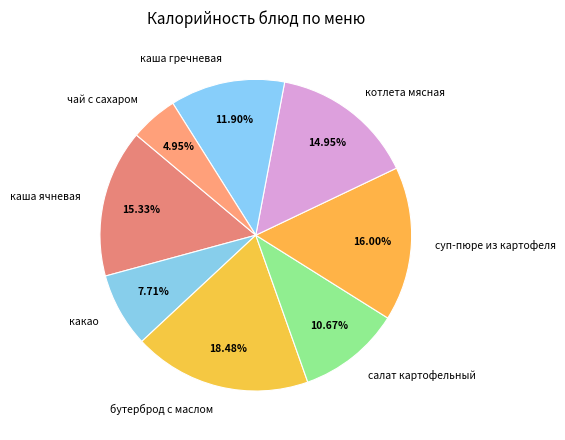

To the nearest percent, what percentage of the pie is чай с сахаром?

5%